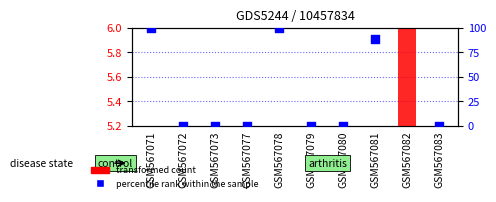

At which category is the sum across all series the highest?

GSM567082